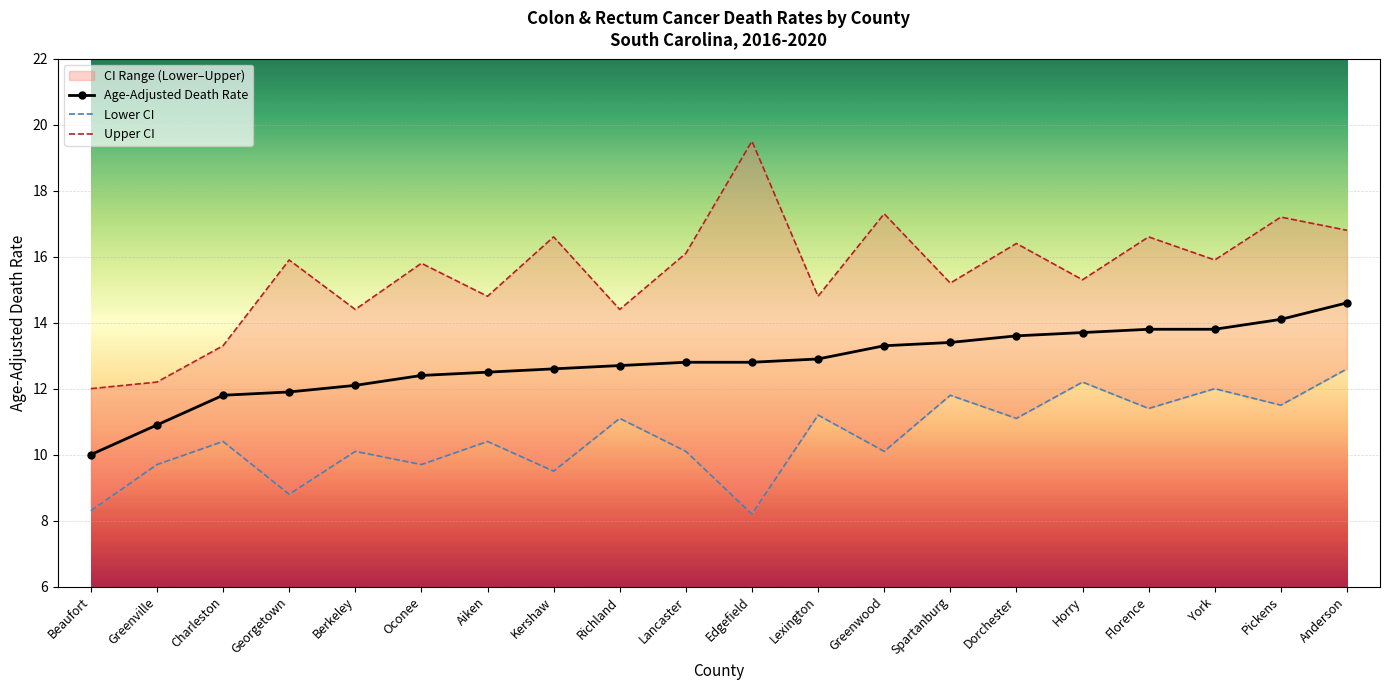

What is the total value across all series at Charleston?

35.5